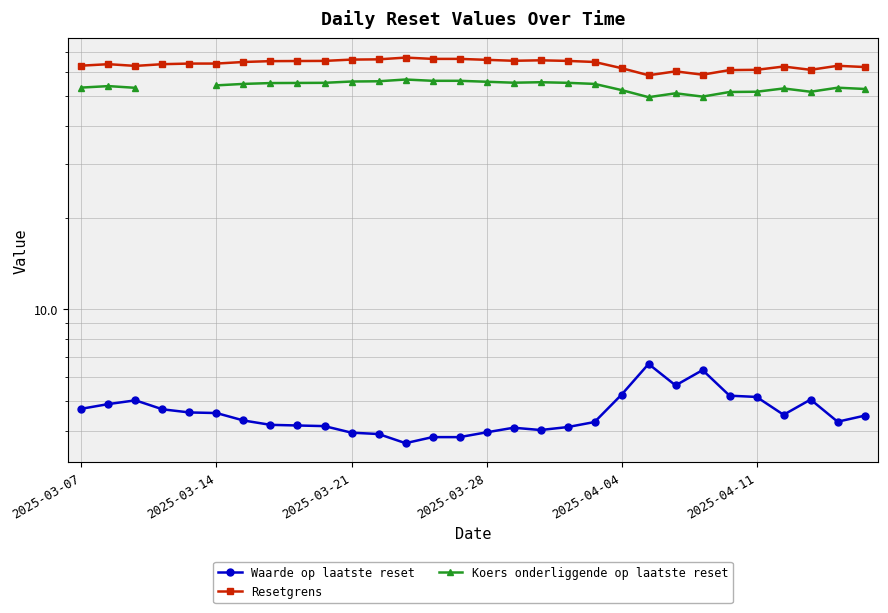

Does the chart have visible grid lines?

Yes